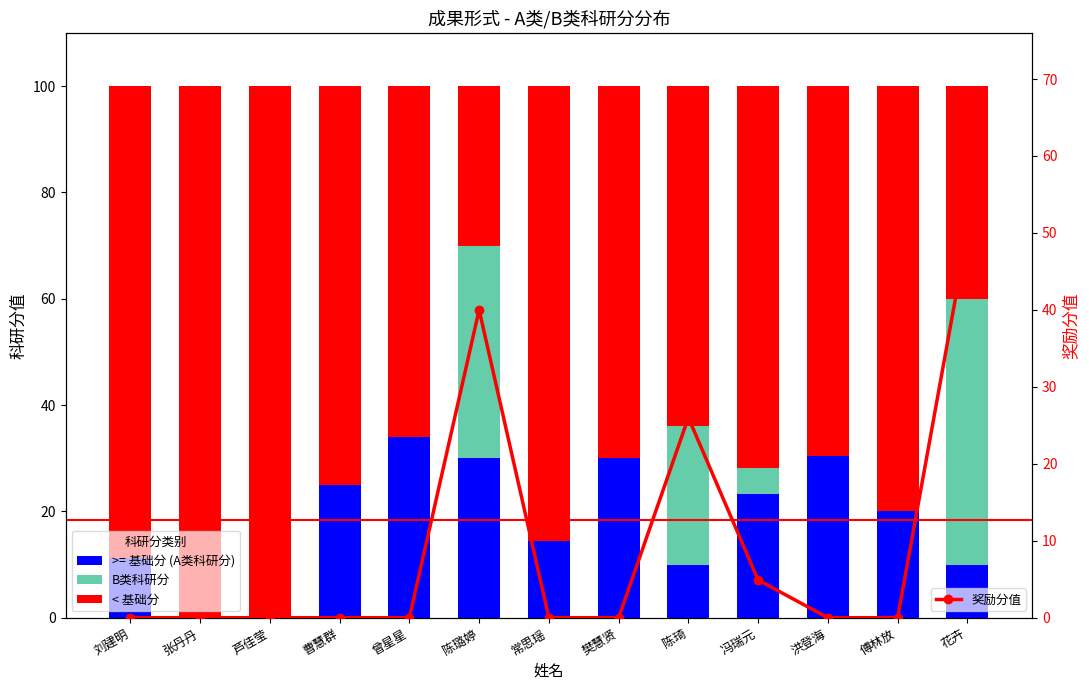

Which category has the lowest value in the >= 基础分 (A类科研分) series?

芦佳莹